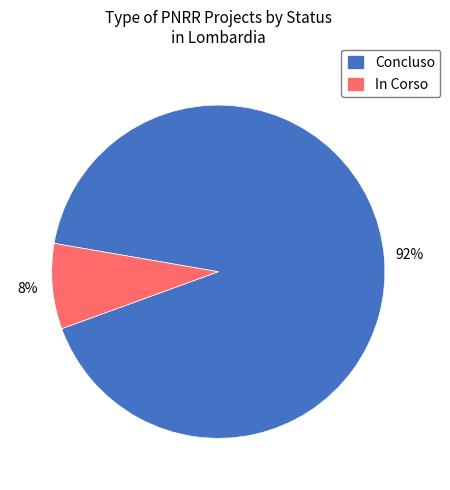

Between Concluso and In Corso, which is larger?

Concluso